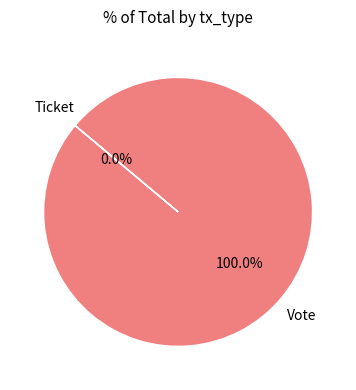

Does Vote account for over 50% of the chart?

Yes